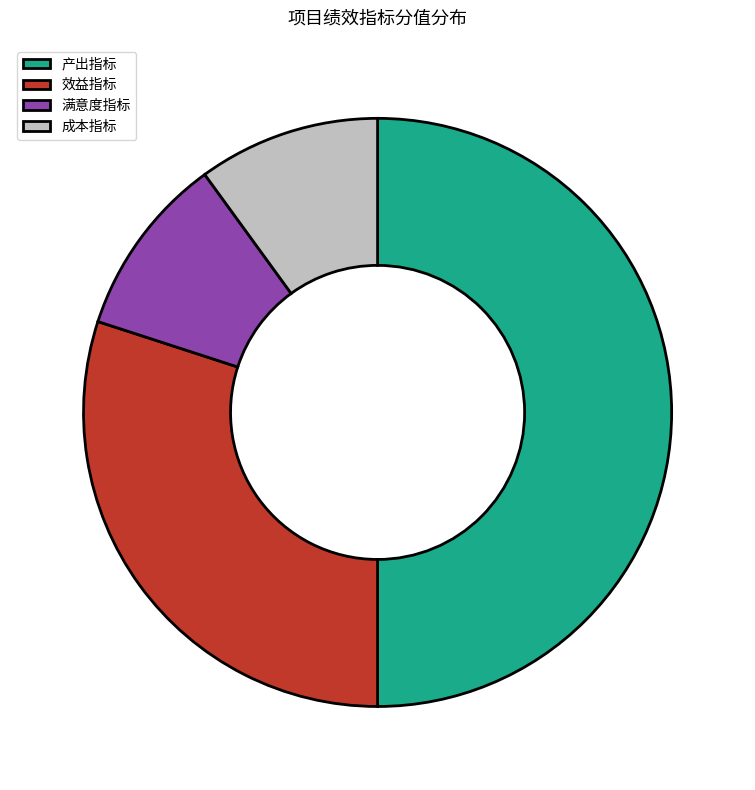

True or false: 满意度指标 accounts for 1% of the total.

False